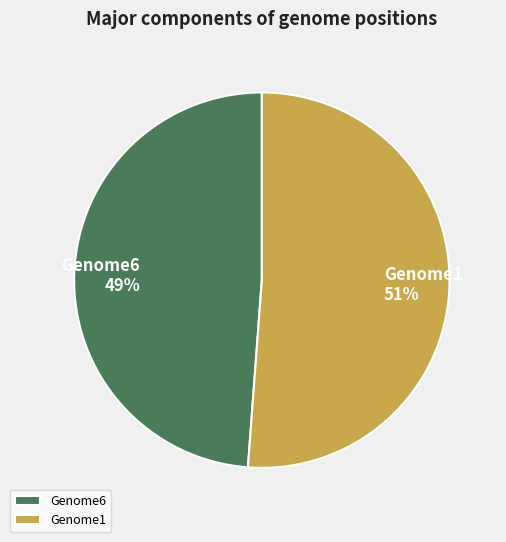

Is it true that Genome1 is 51% of the pie?

True